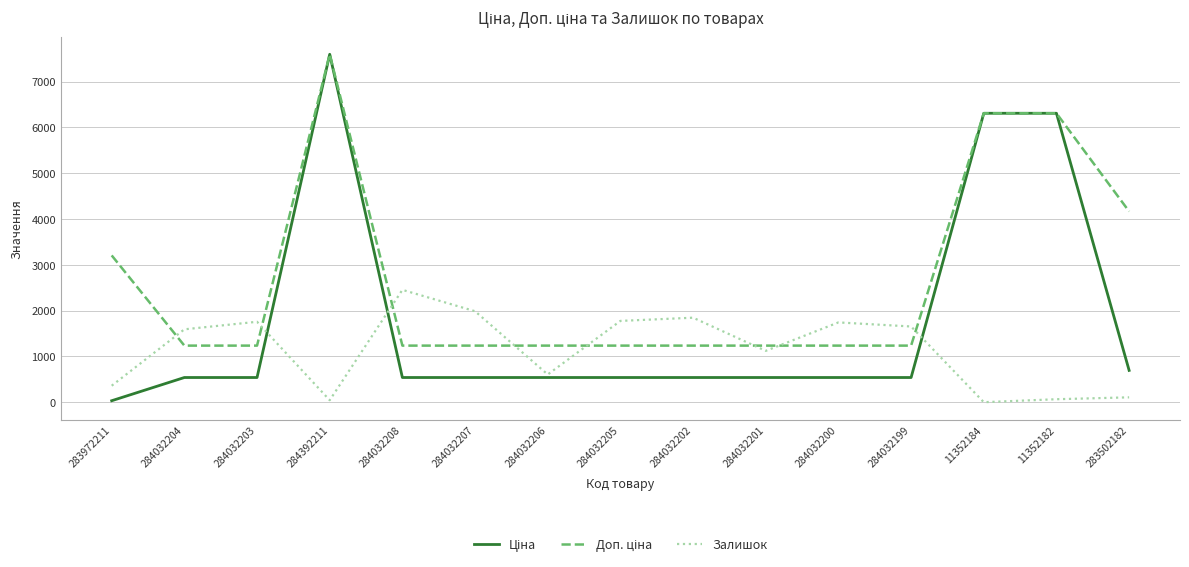

Is this an area chart (filled region under the line)?

No